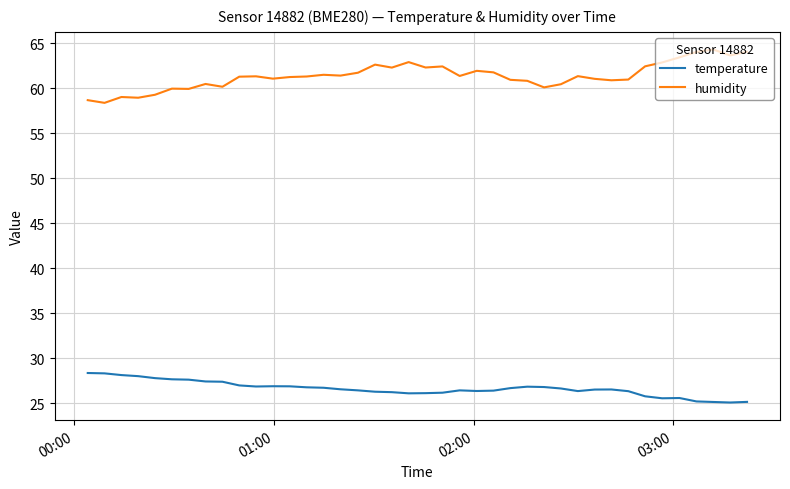

Which series has the largest total across all categories?

humidity